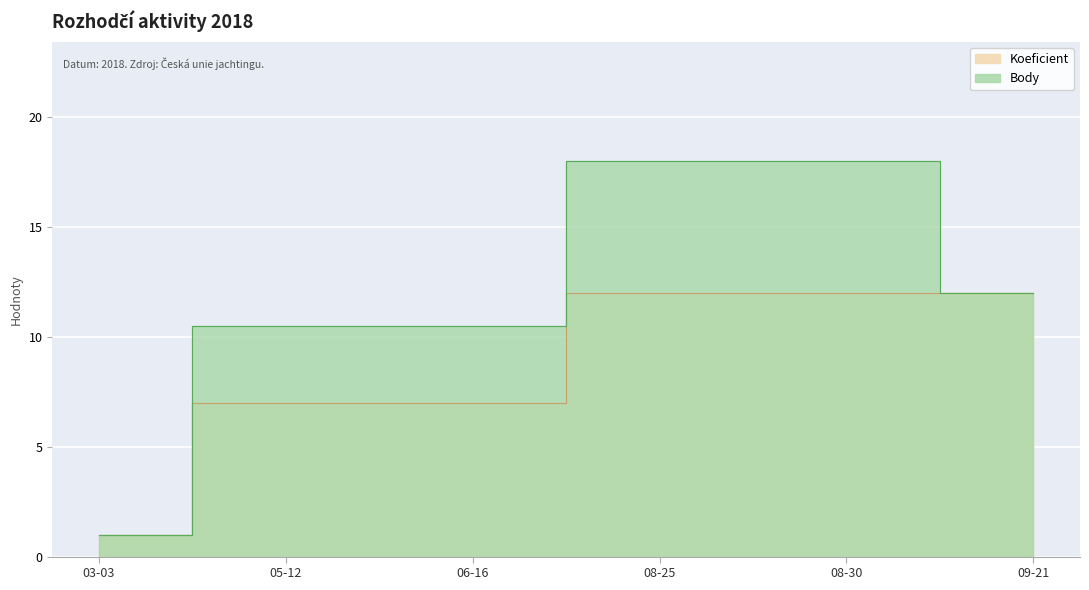

What is the value of the Body point at the 1st from the left?

1.0